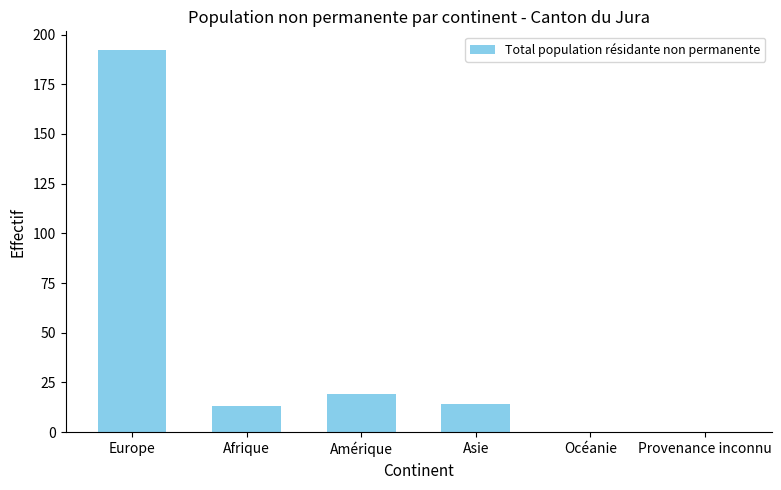

Reading left to right, what are all the values shown in this chart?

192	13	19	14	0	0